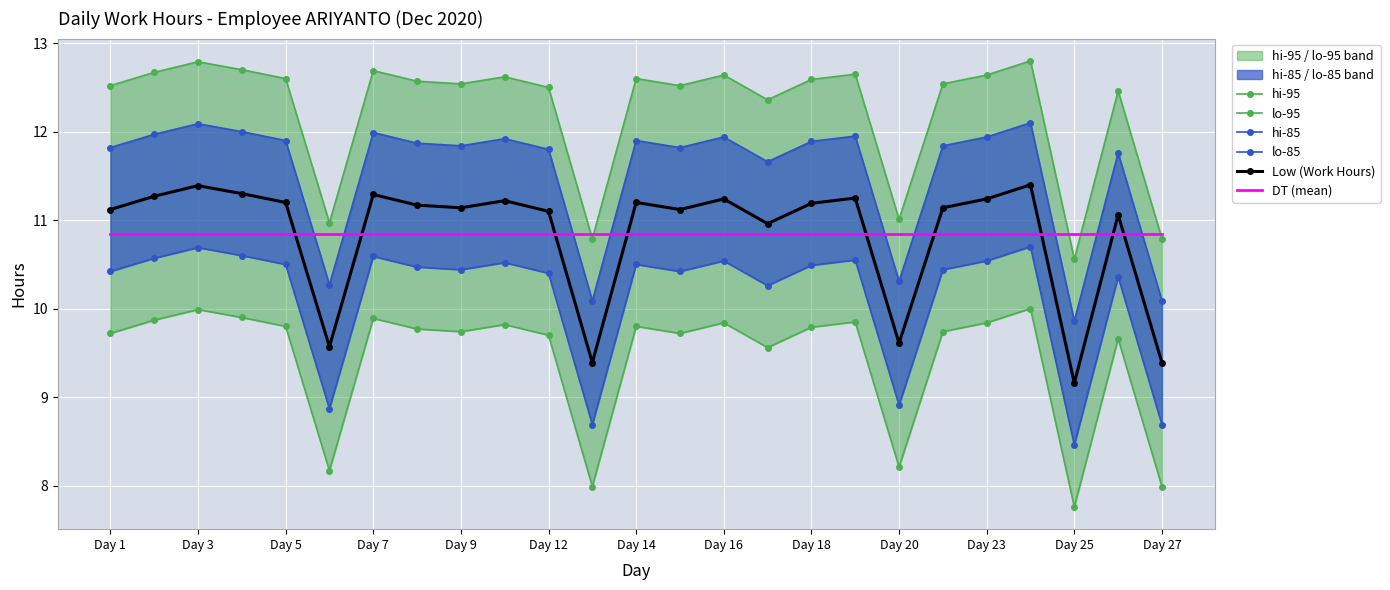

The Low (Work Hours) series shows 9.6 at Day 20. True or false?

True